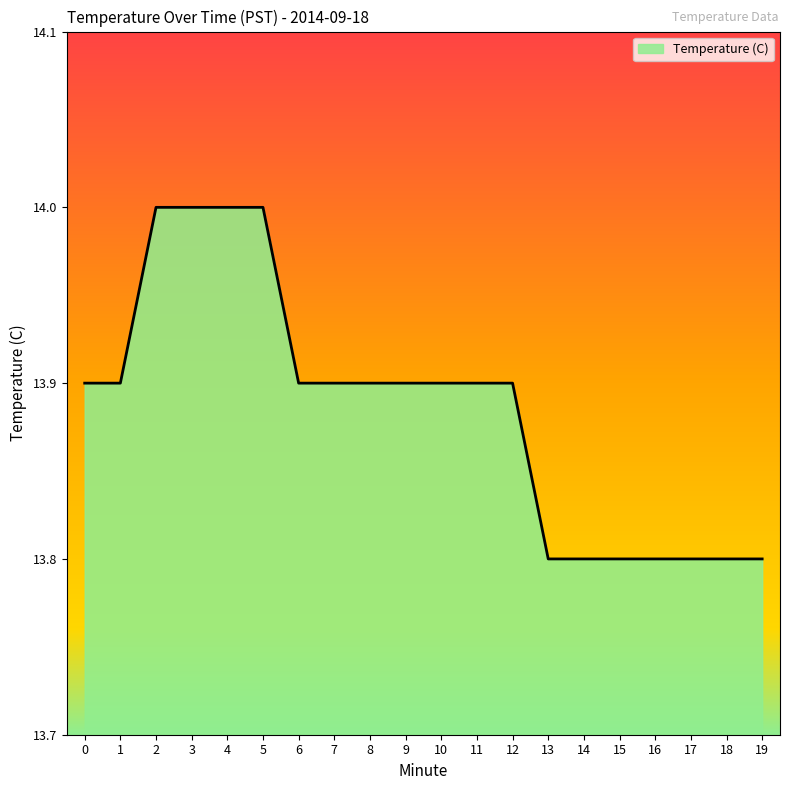

What is the difference between the maximum and minimum values?

0.2